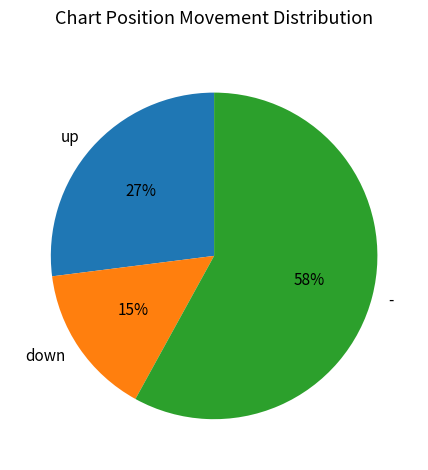

What is the ratio of the value at up to the value at down?

1.8